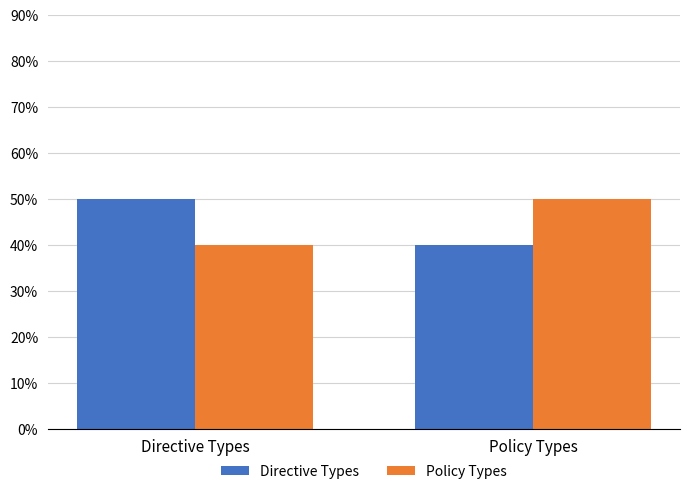

Reading left to right, what are all the values shown in this chart?

Directive Types: Directive Types=5	Policy Types=4
Policy Types: Directive Types=4	Policy Types=5